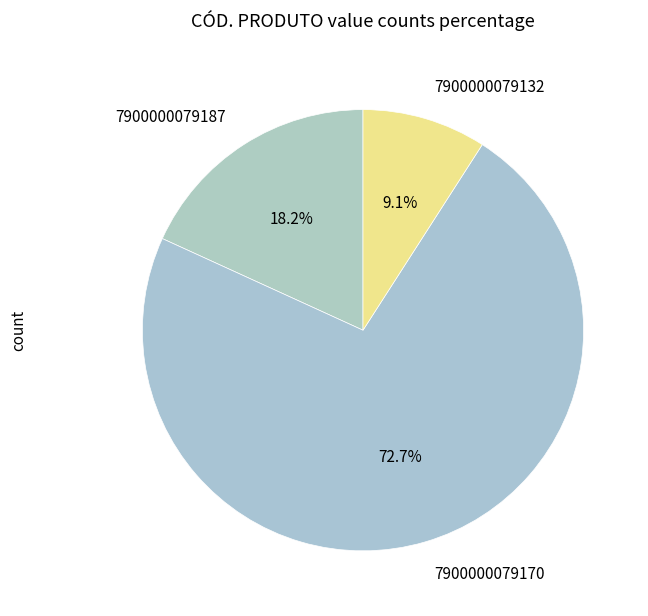

Does 7900000079170 represent more than half of the total?

Yes